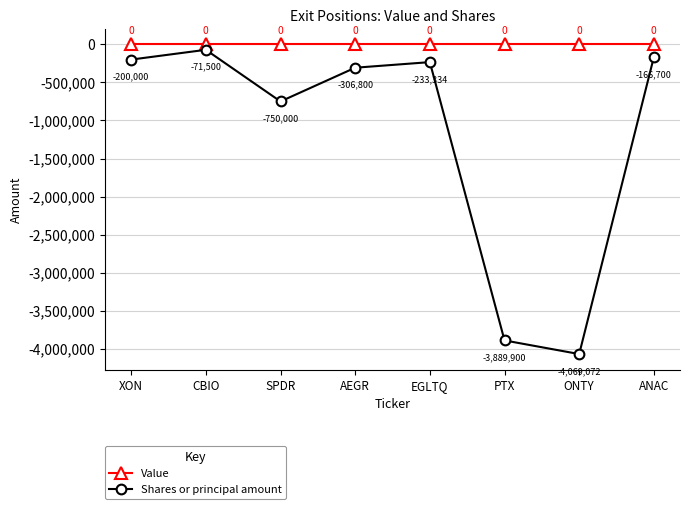

True or false: Shares or principal amount has more than 2 points higher than both neighbors.

False